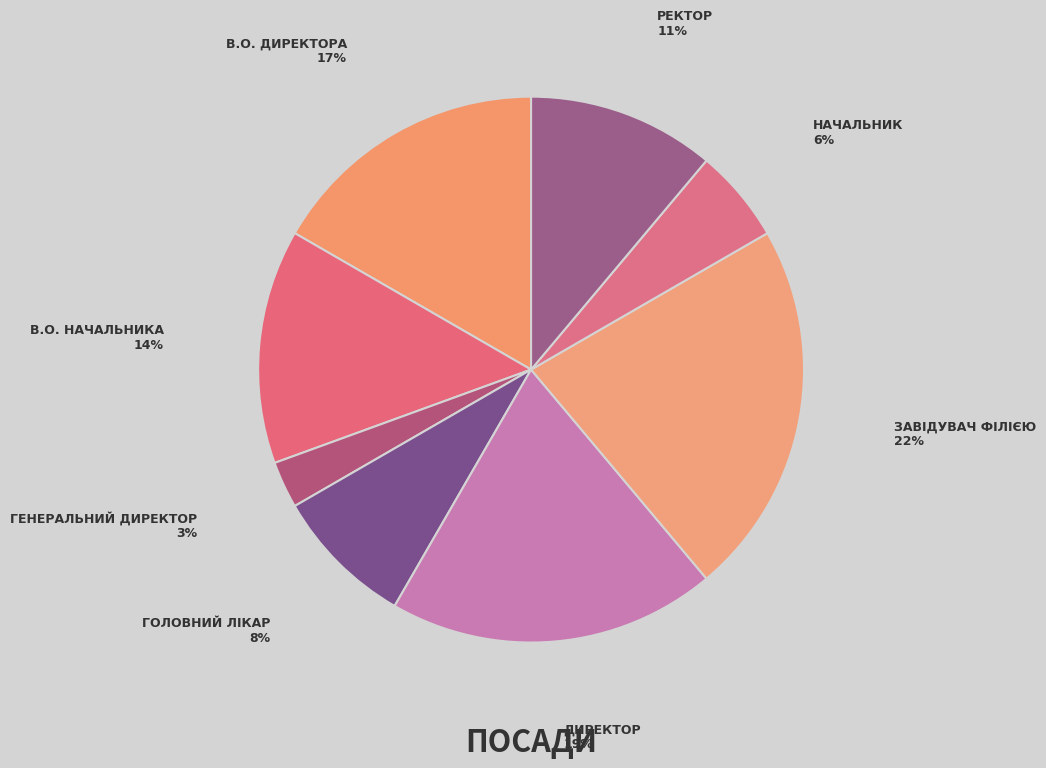

Which category has the biggest portion of the pie?

Завідувач філією